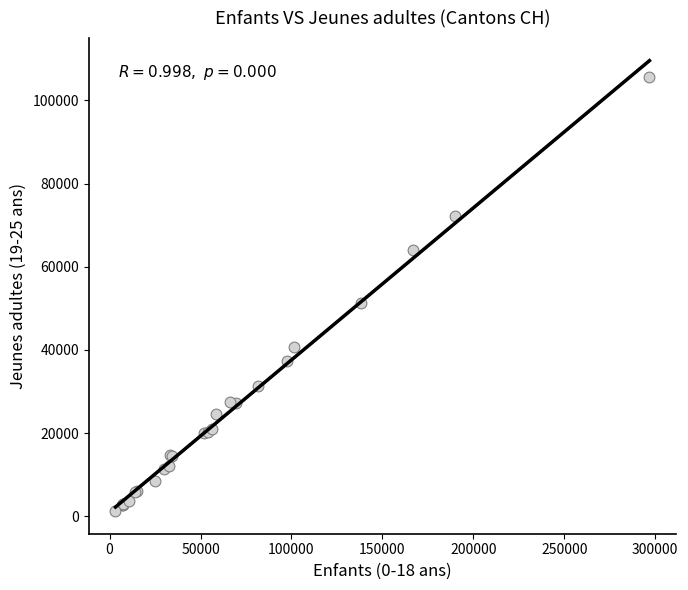

What Y value in the scatter plot is closest to 53432?

51175.0